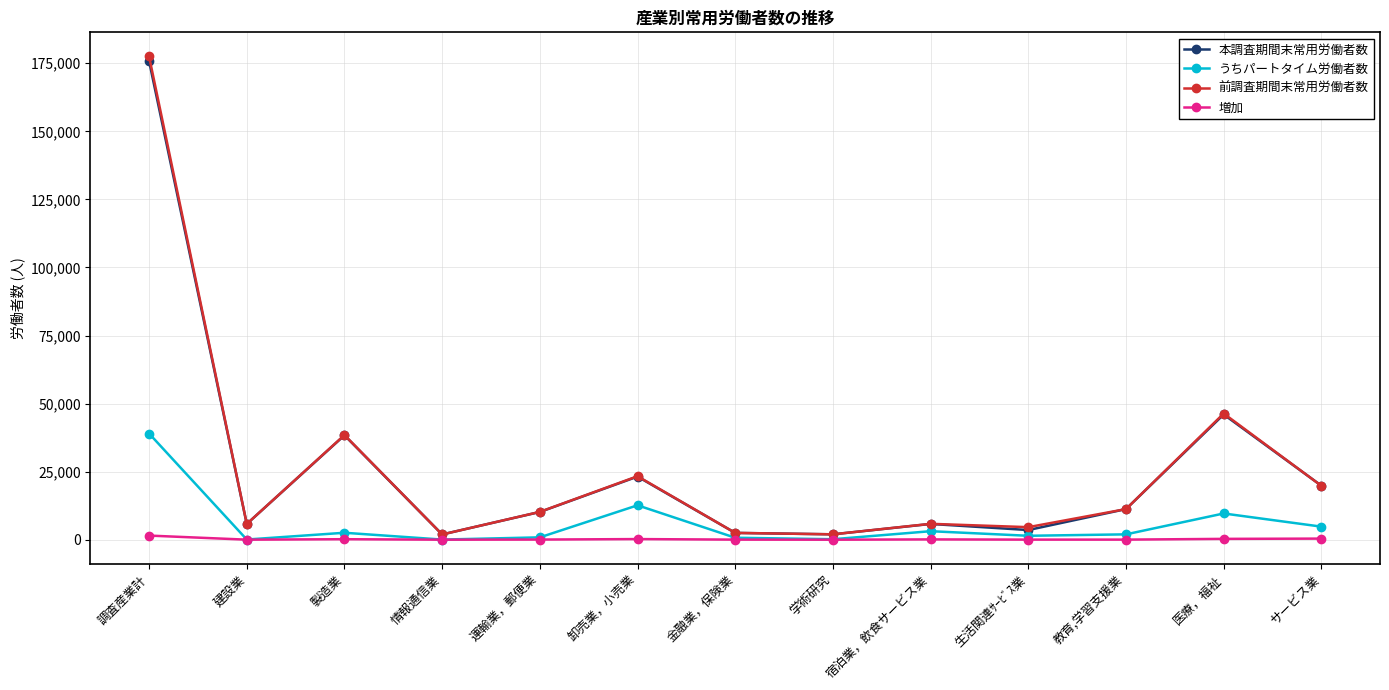

Where is うちパートタイム労働者数 nearest to the value 19530?

卸売業，小売業